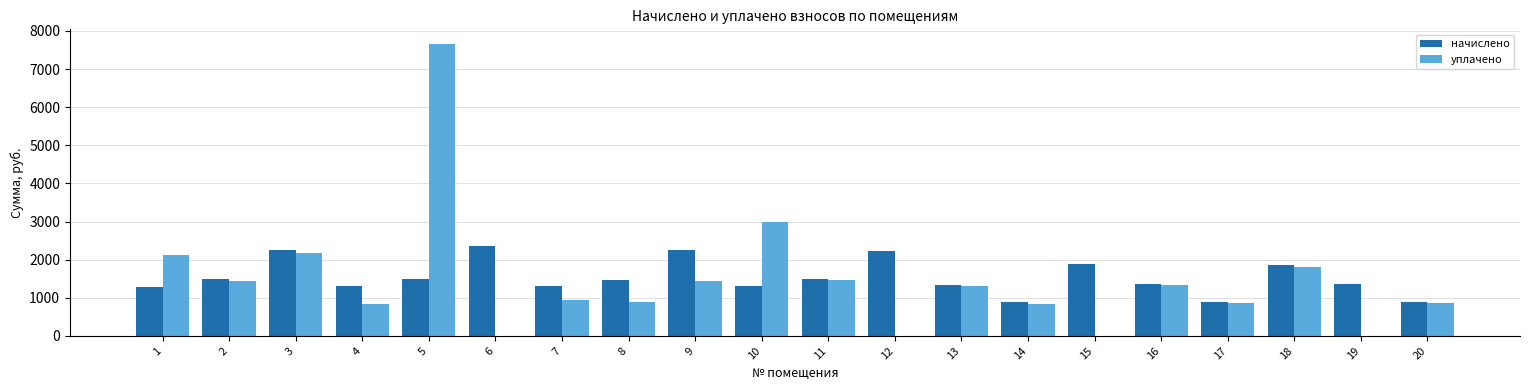

What is the sum of the уплачено values at 5 and 9?

9096.2